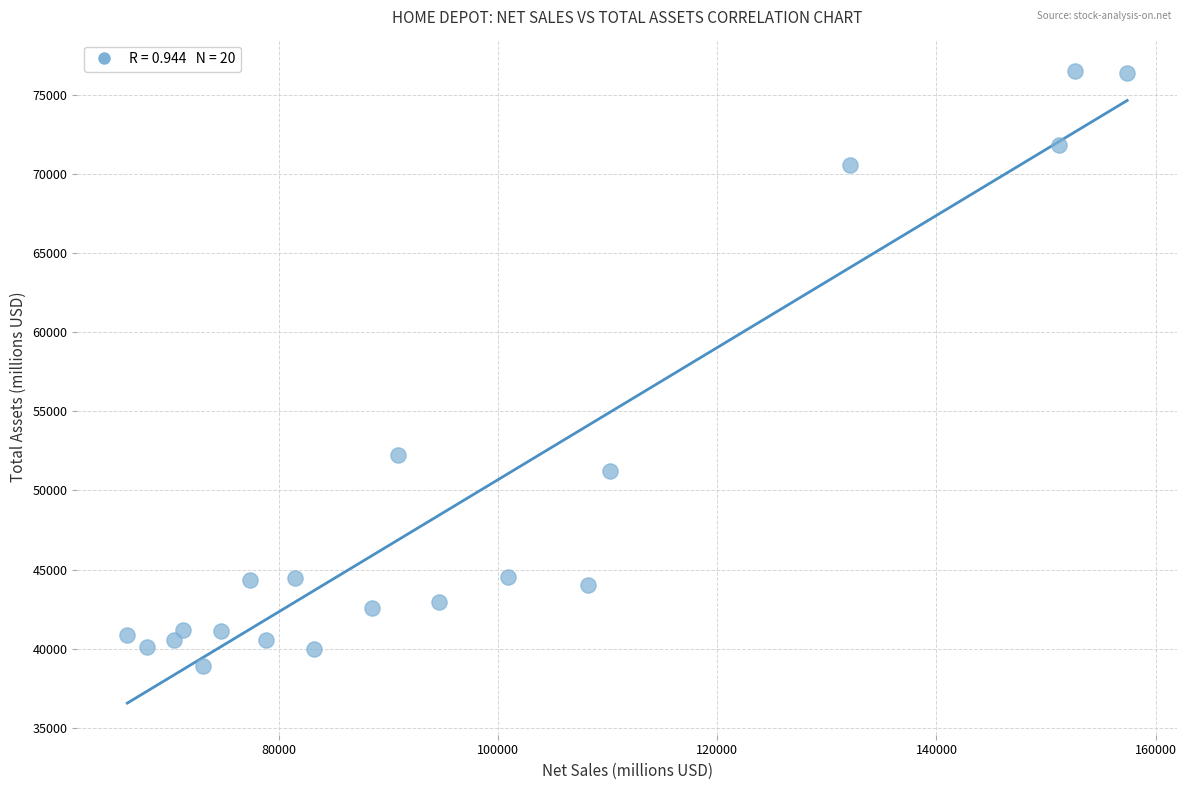

What Y value in the scatter plot is closest to 57718?

52263